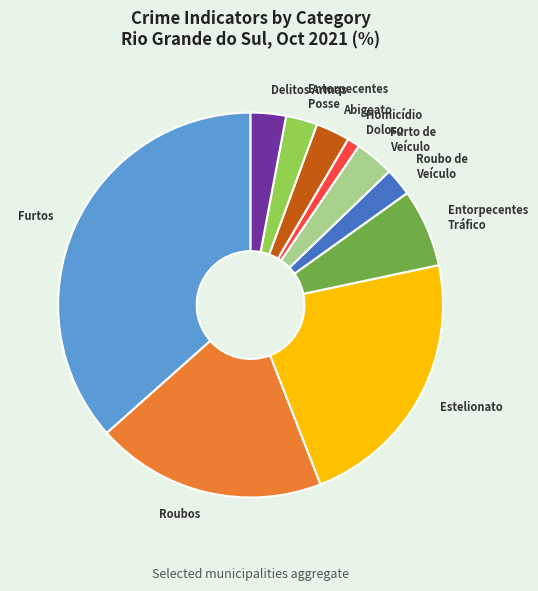

How many segments does this pie chart have?

10